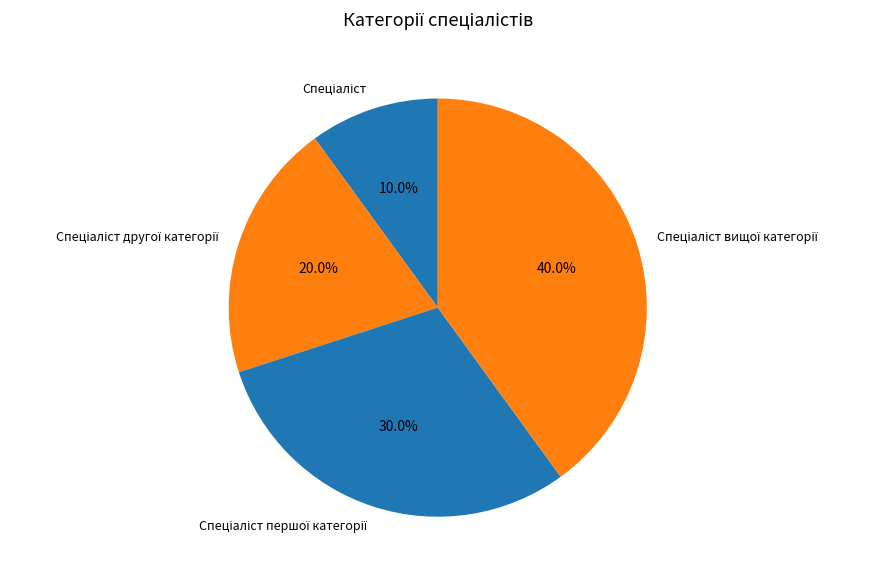

Is there a majority slice in this chart?

No